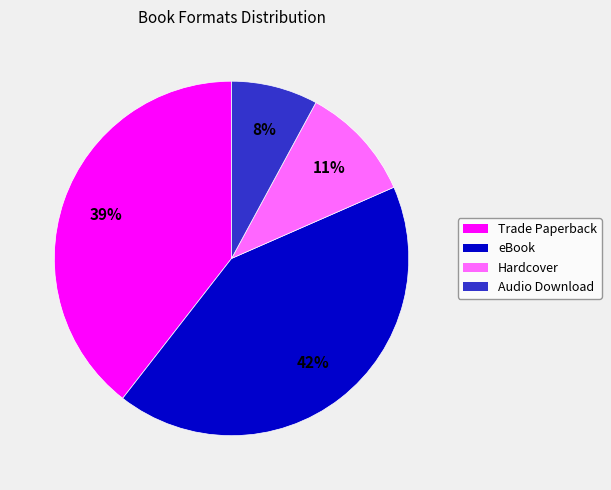

True or false: Hardcover accounts for 11% of the total.

True